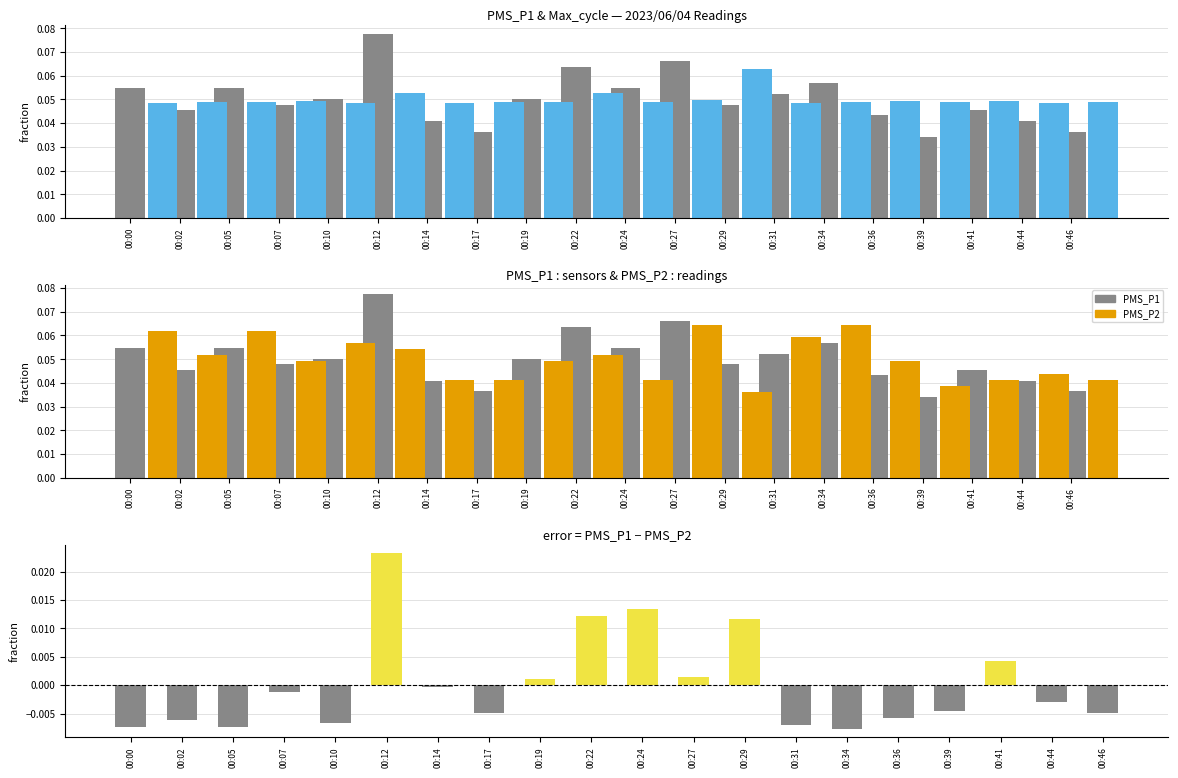

What is the difference between the highest and lowest values at 00:36?

0.1